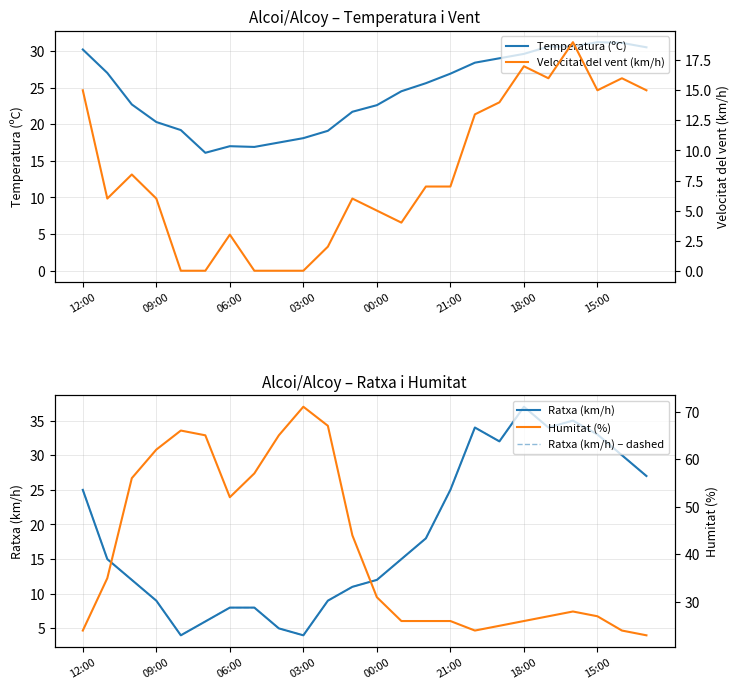

How many data points in Temperatura (ºC) are above 25?

12